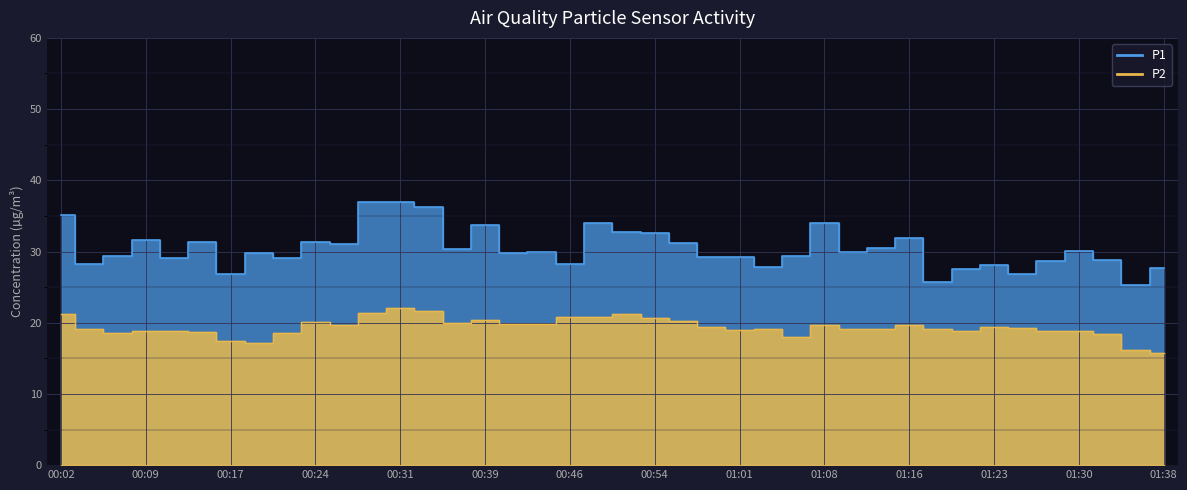

What is the maximum value shown in the chart?

36.9